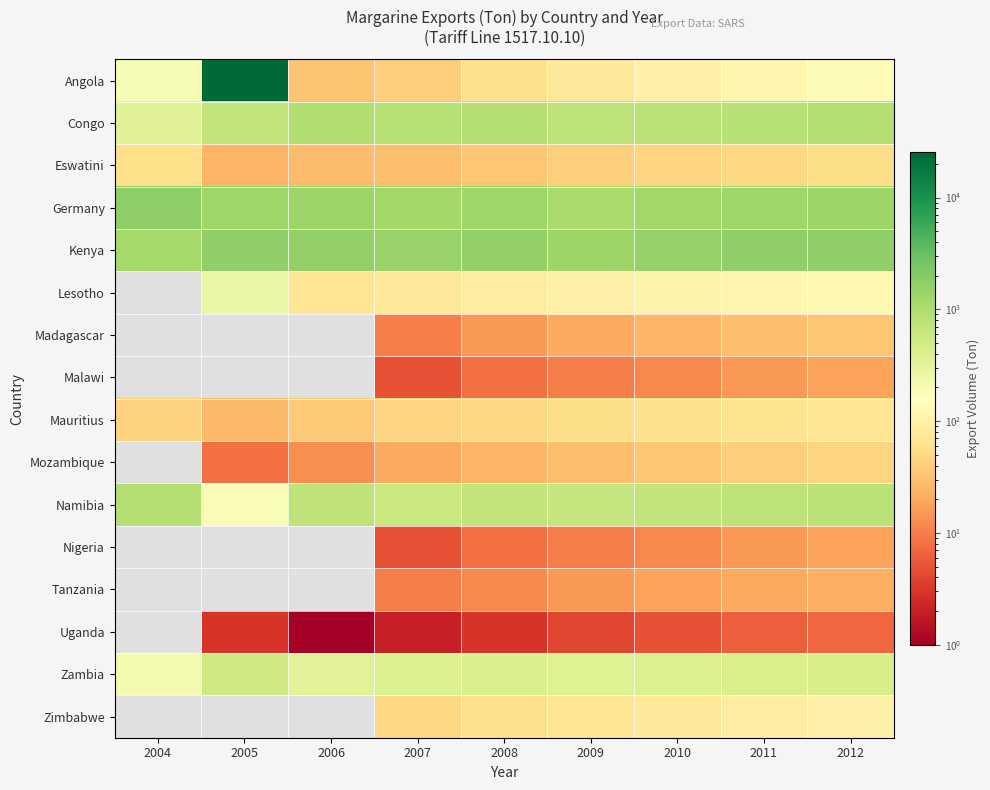

How many series are shown in this chart?

16